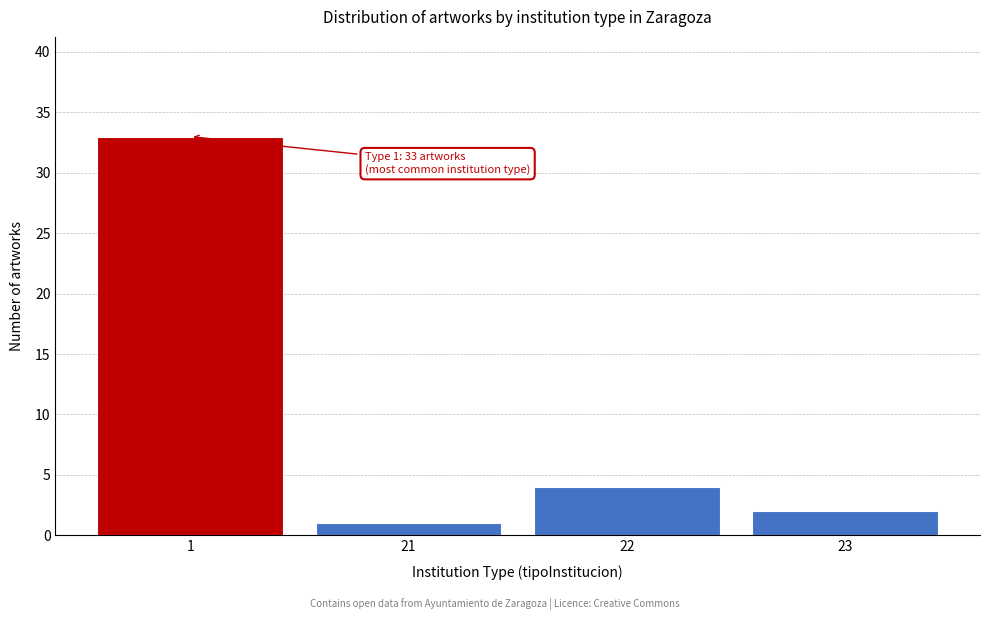

Reading left to right, list all the values displayed in this chart.

1=33	21=1	22=4	23=2